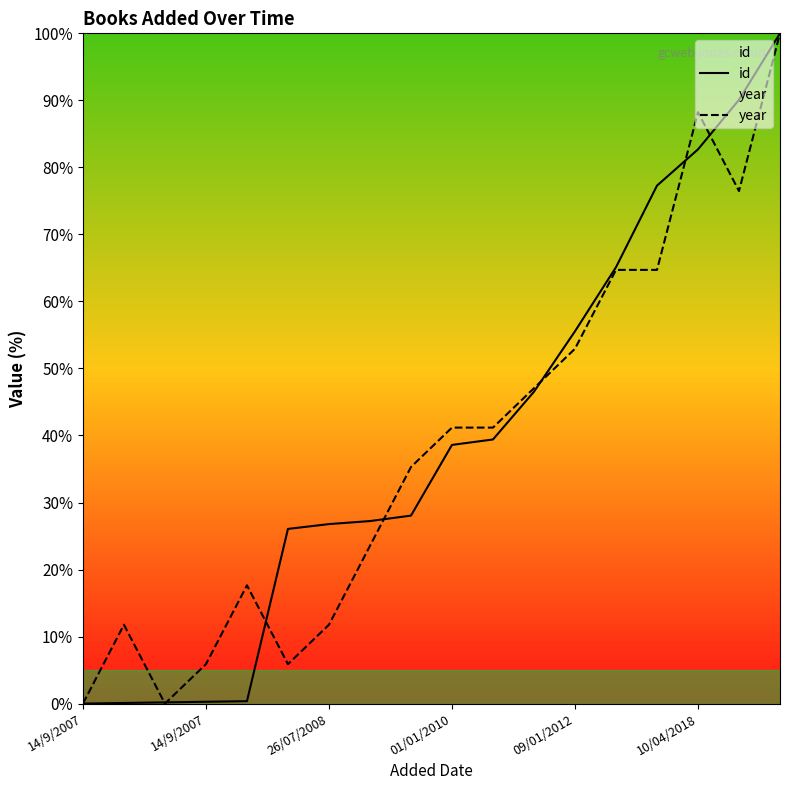

What is the highest value of the year series?

100.0